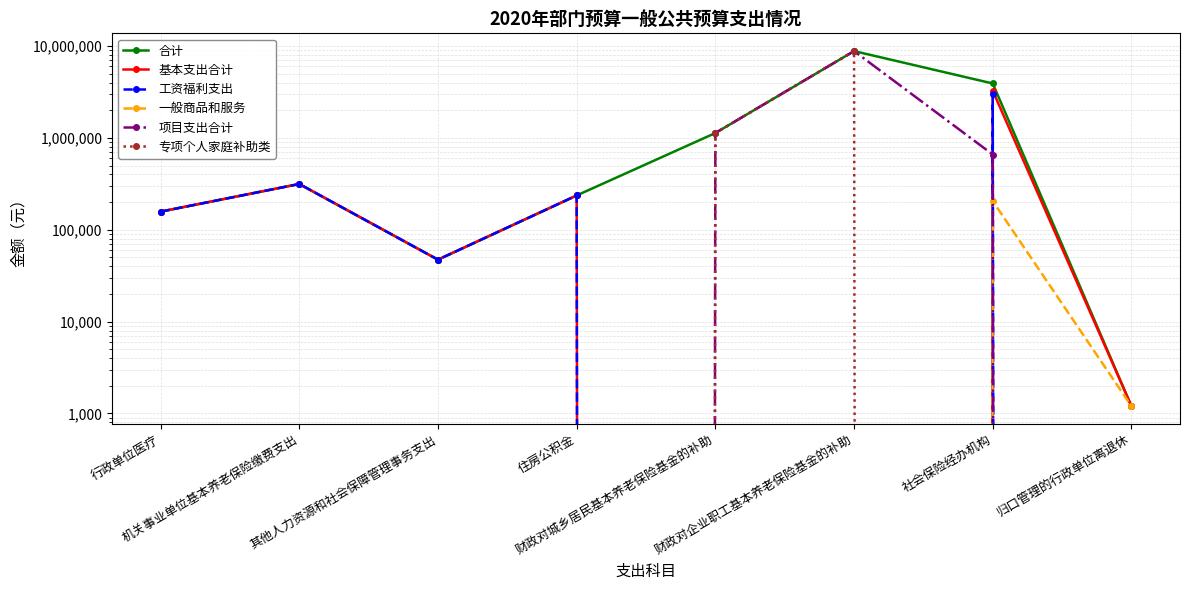

Which series has the largest total across all categories?

合计